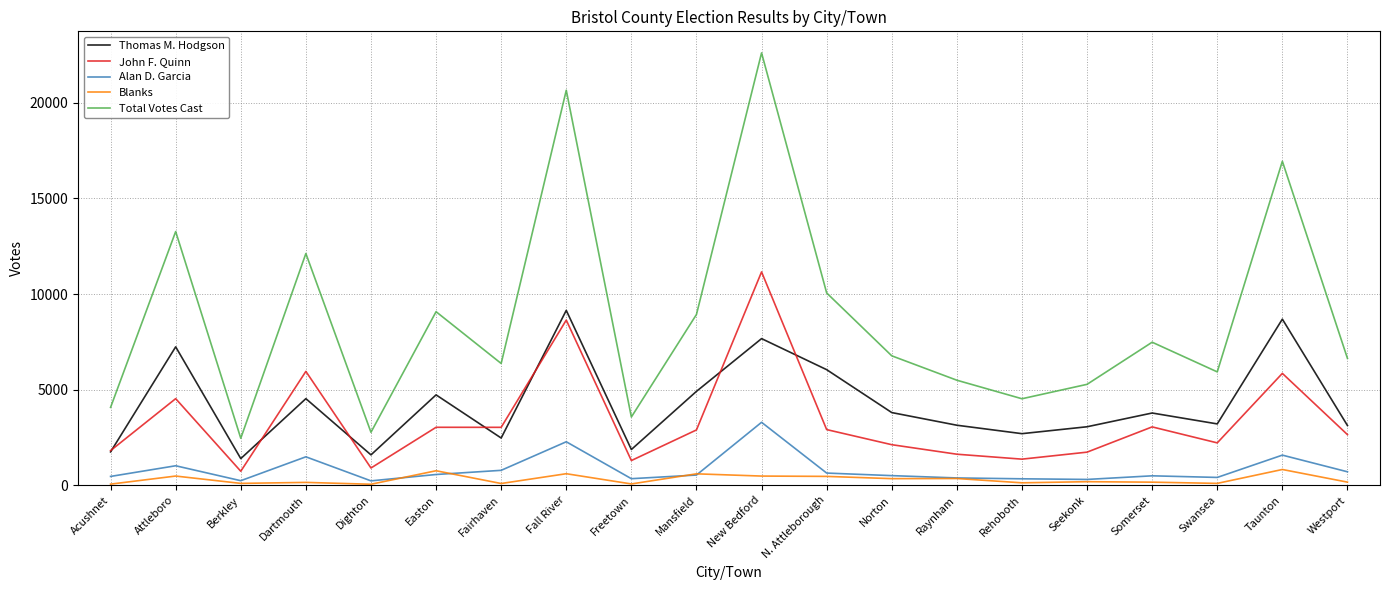

True or false: Blanks and John F. Quinn intersect in this chart.

False